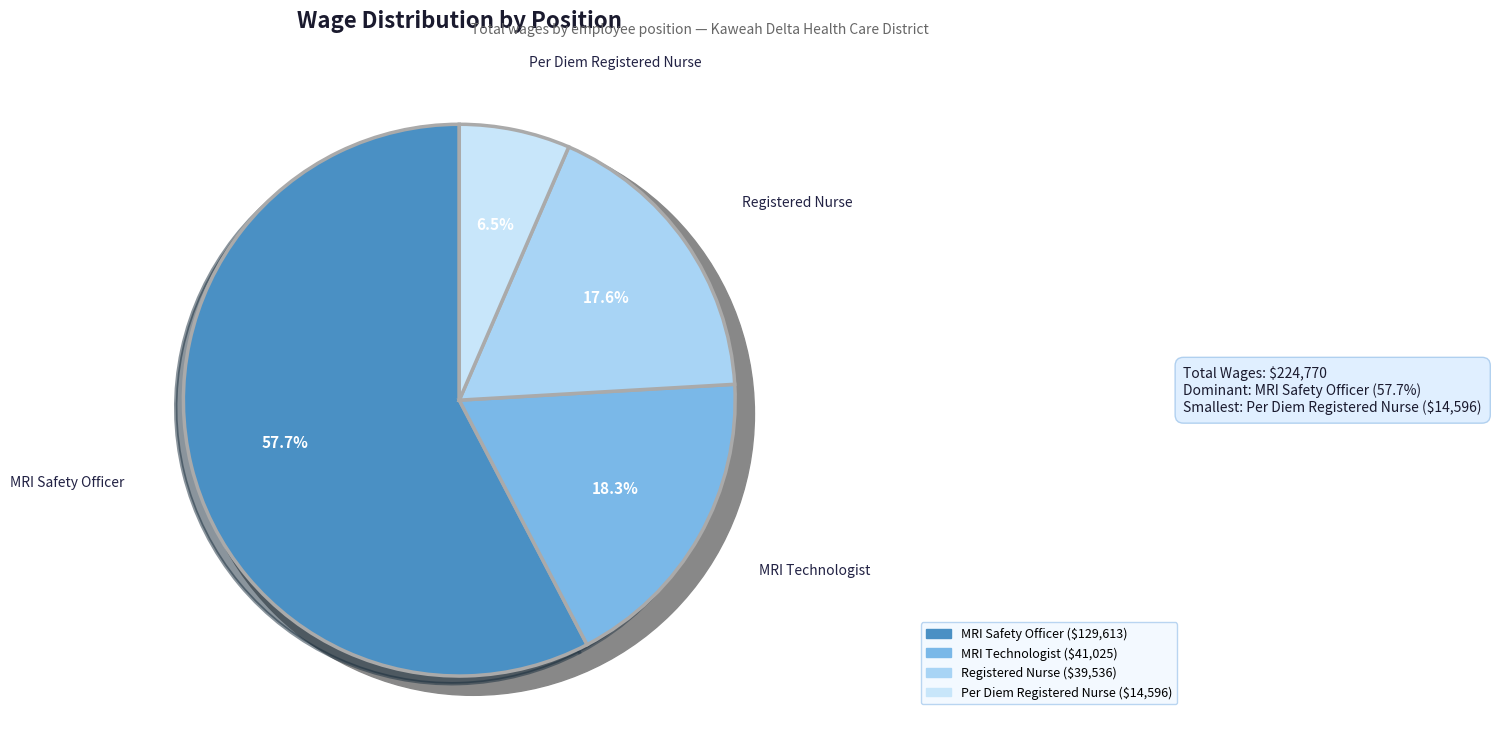

What is the ratio of the value at MRI Technologist to the value at Registered Nurse?

1.0